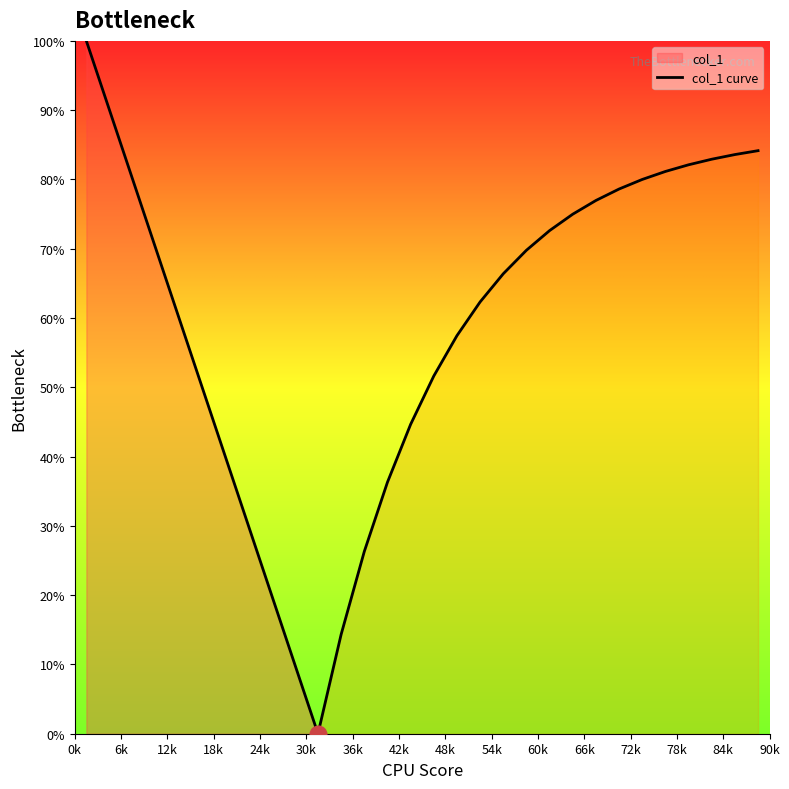

What is the difference between the values at 18 and 25?

14.8